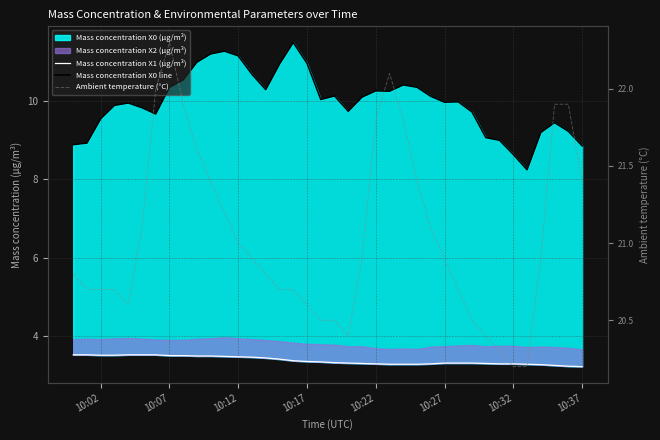

What is the label of the 6th point from the left?

10:27